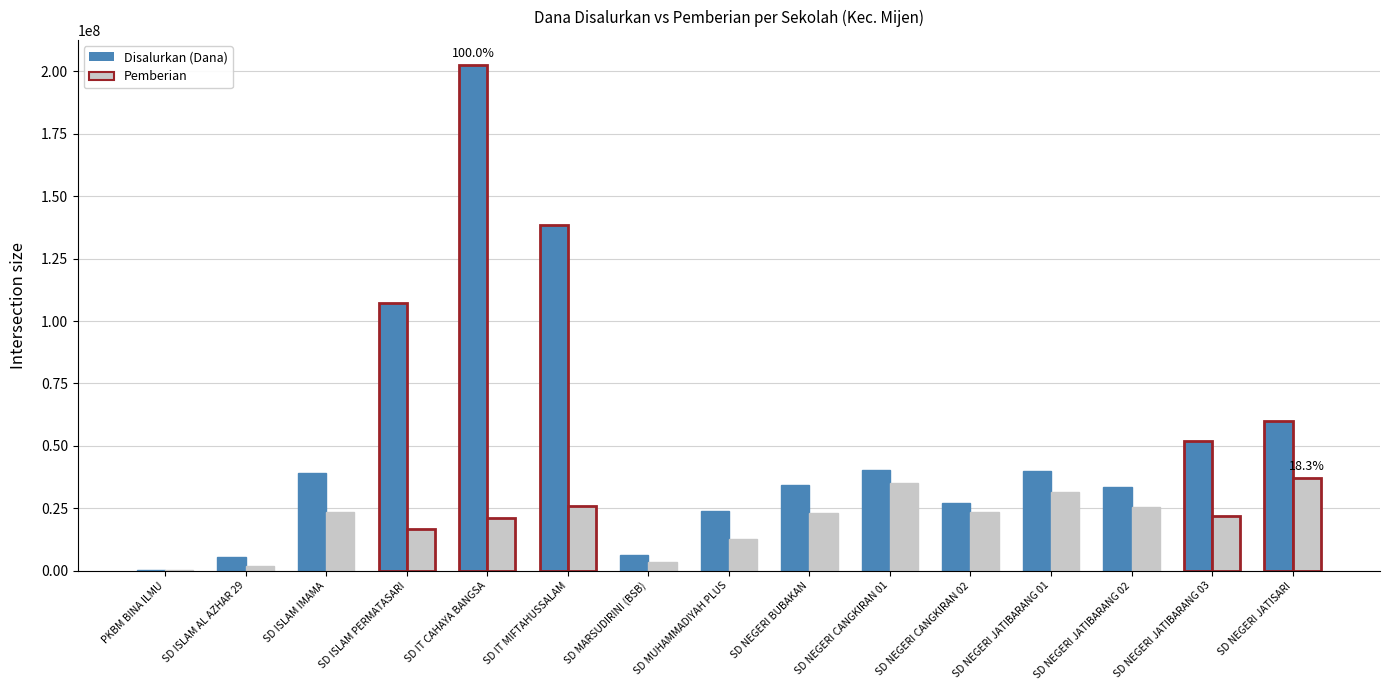

Are the bars horizontal?

No